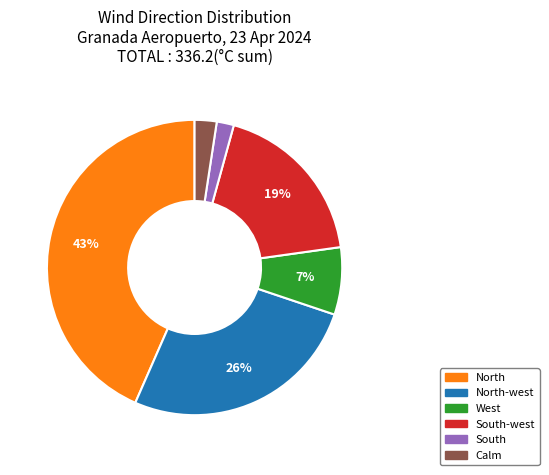

To the nearest percent, what is the average slice percentage?

17%